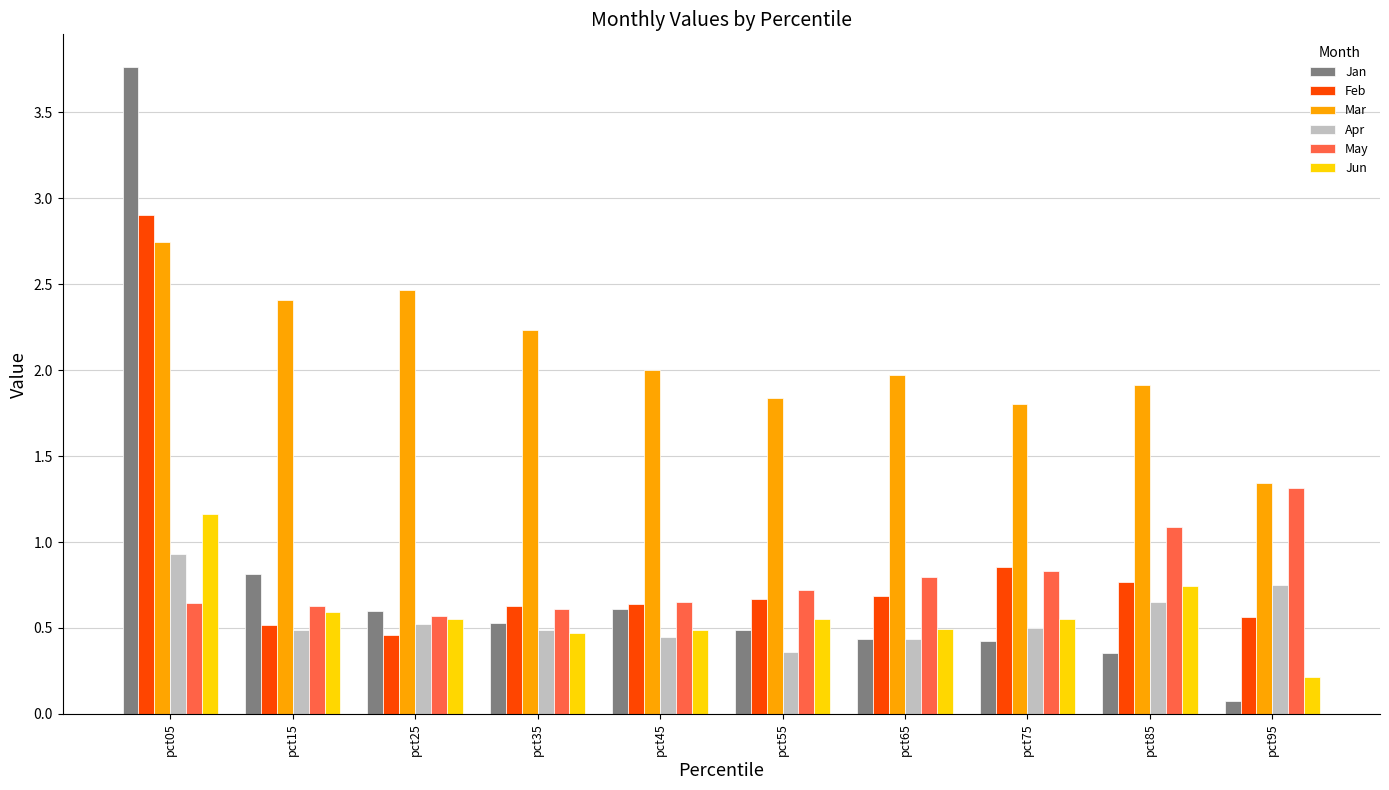

The Apr series shows 1.5 at pct05. True or false?

False